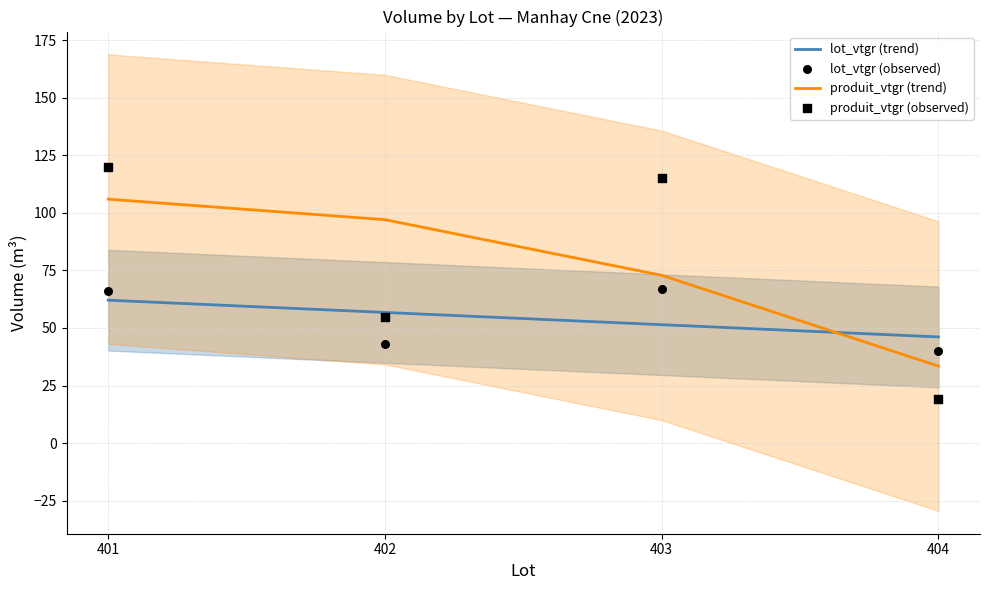

At which category is the sum across all series the highest?

401